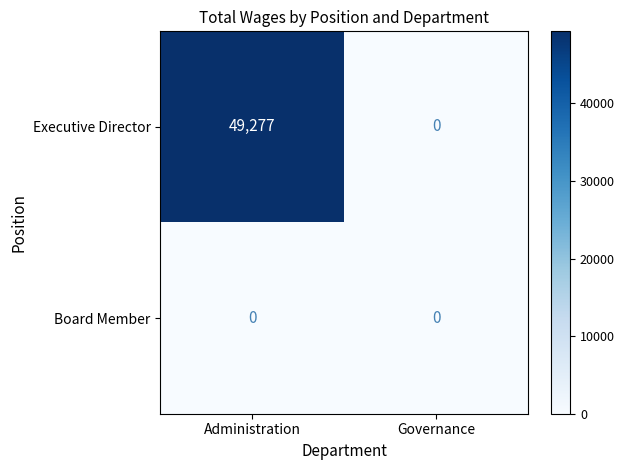

Reading left to right, transcribe all the data shown in this chart.

Executive Director: 49277	0
Board Member: 0	0